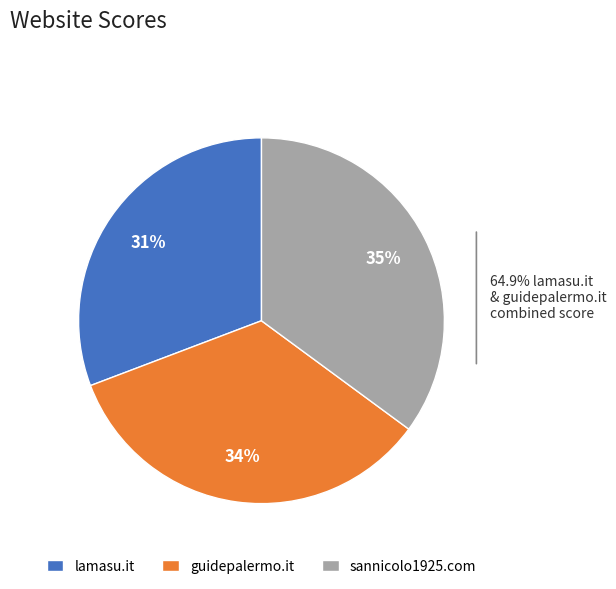

Between lamasu.it and guidepalermo.it, which is larger?

guidepalermo.it